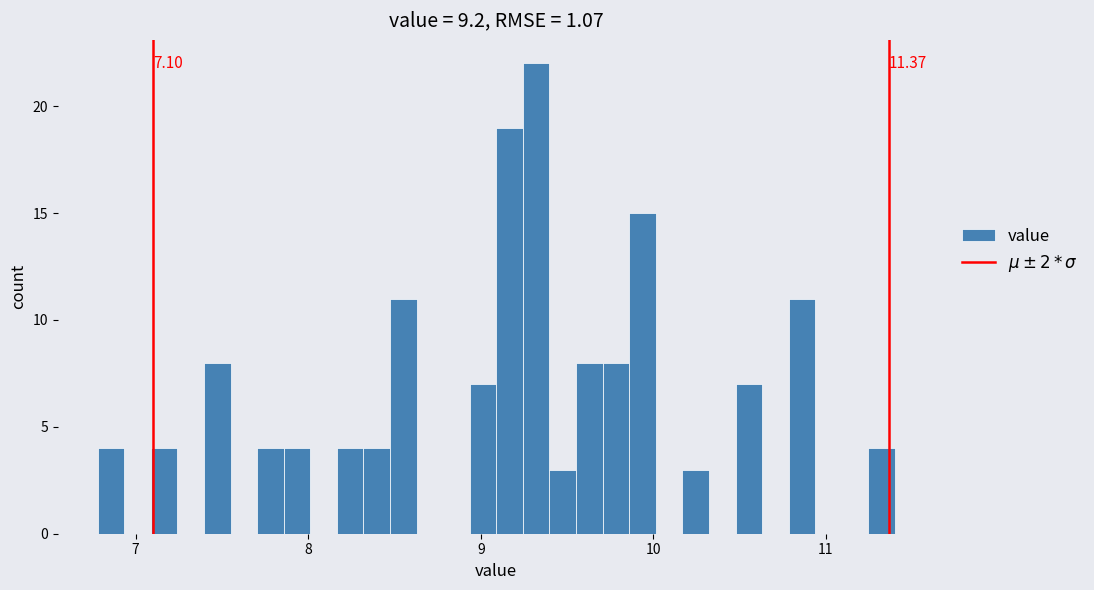

Around what value on the x-axis is the tallest bar? Give the approximate position of its centre, as read against the axis.

9.3